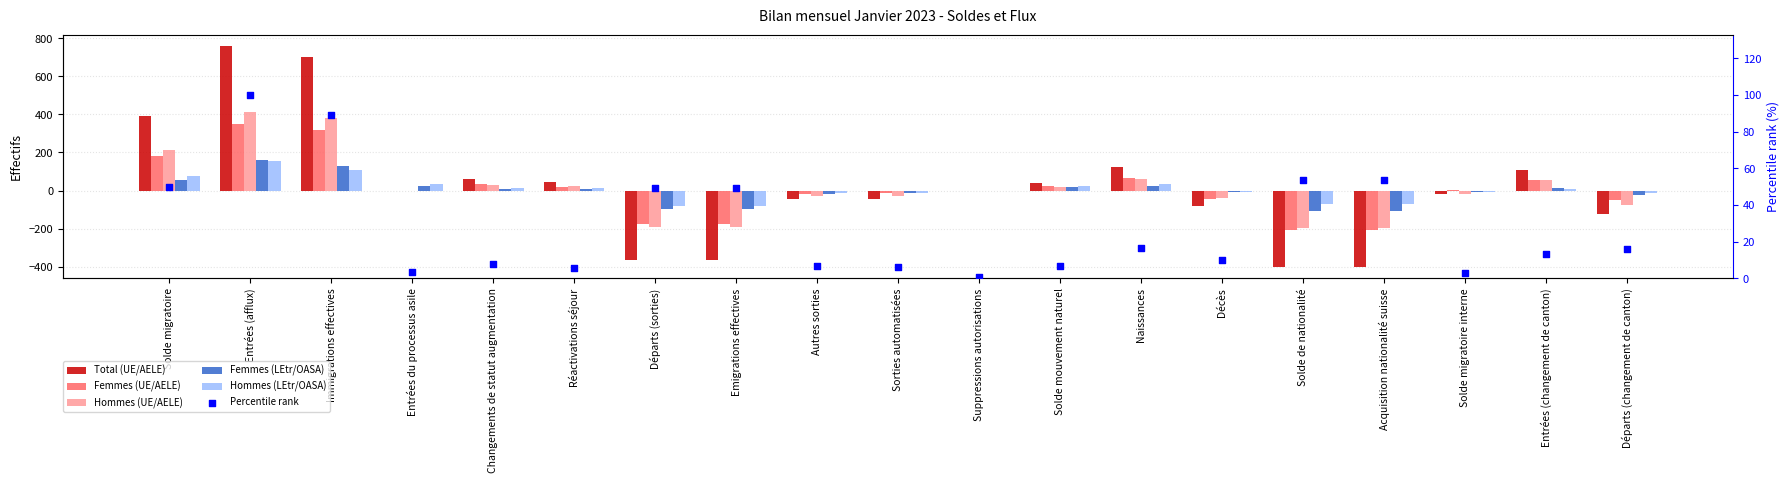

What are all the series names shown in the legend?

Total (UE/AELE), Femmes (UE/AELE), Hommes (UE/AELE), Femmes (LEtr/OASA), Hommes (LEtr/OASA), Percentile rank